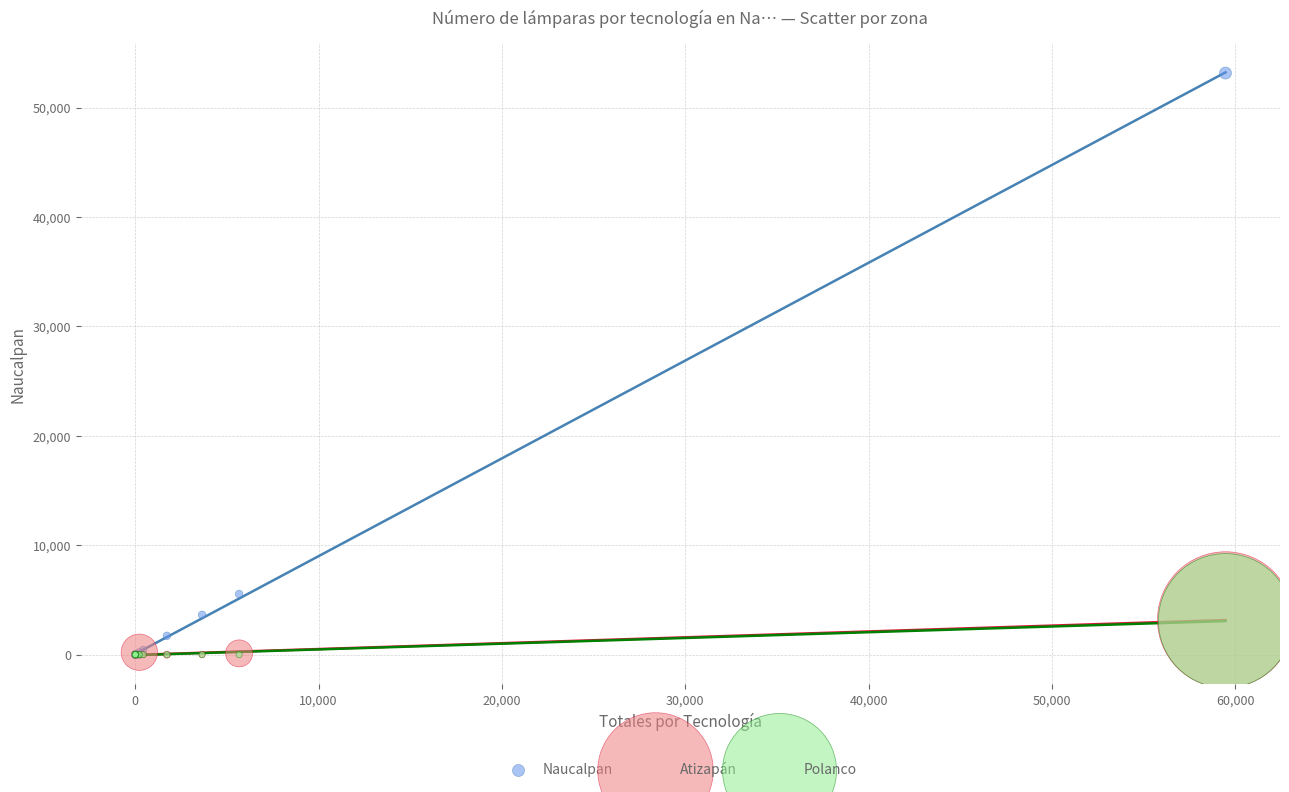

Which series reaches the maximum Y coordinate?

Naucalpan